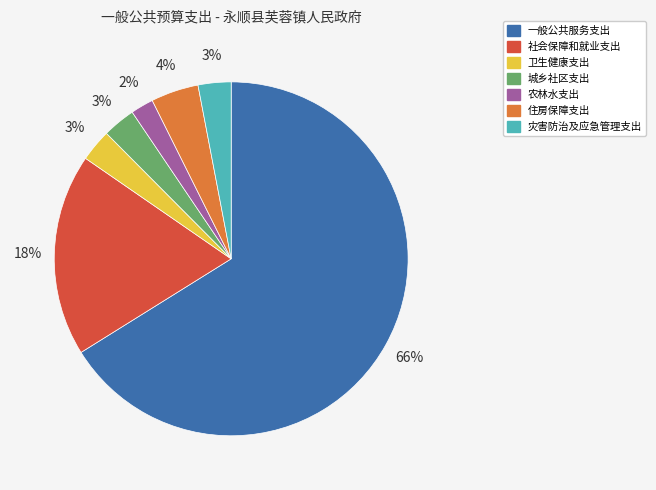

The 城乡社区支出 slice represents 3% of the pie. True or false?

True